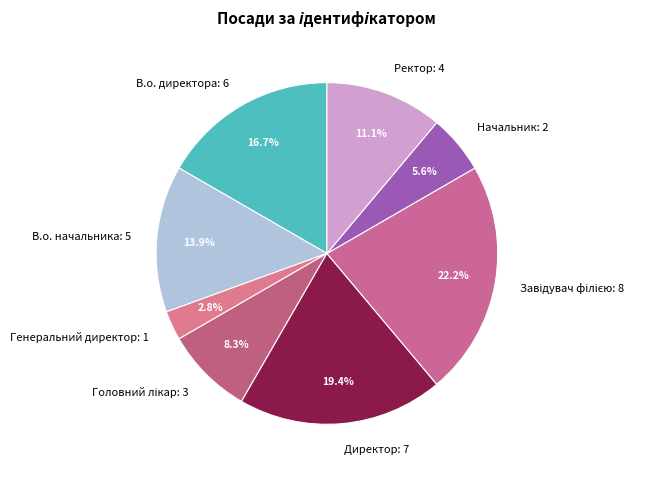

Is there a majority slice in this chart?

No